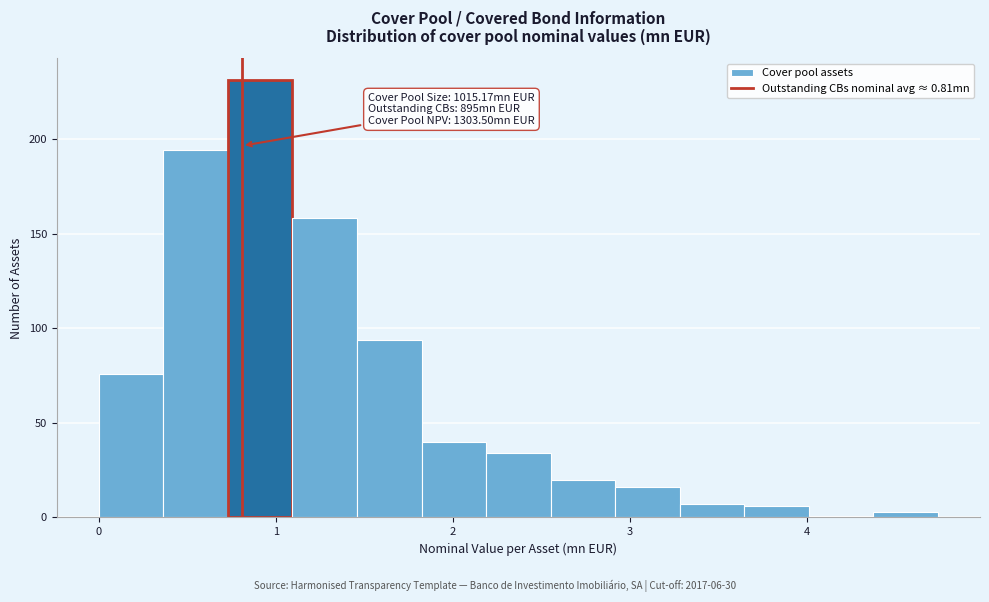

Around what value on the x-axis is the tallest bar? Give the approximate position of its centre, as read against the axis.

0.9